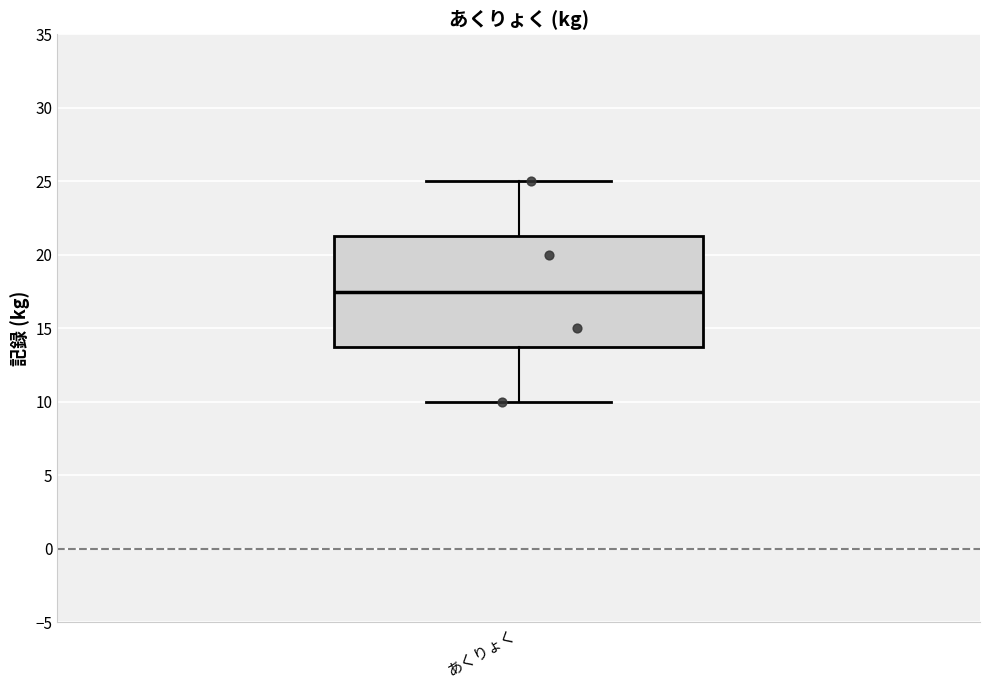

Where does the median line of the box for あくりょく sit on the y-axis? The values are not printed on the chart, so give them approximately, as read against the axis.

17.5